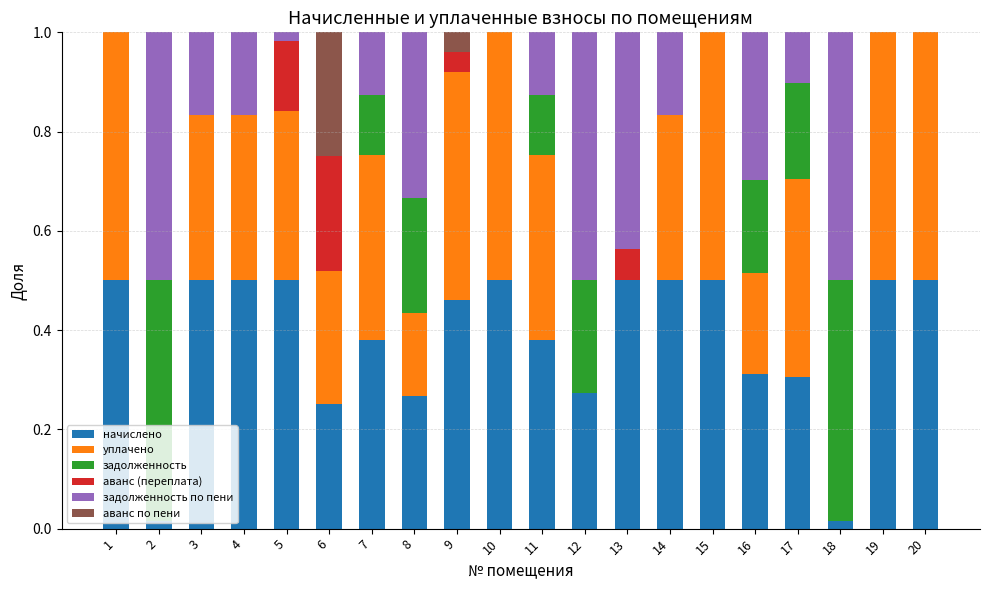

What is the total value across all series at 3?

1.0